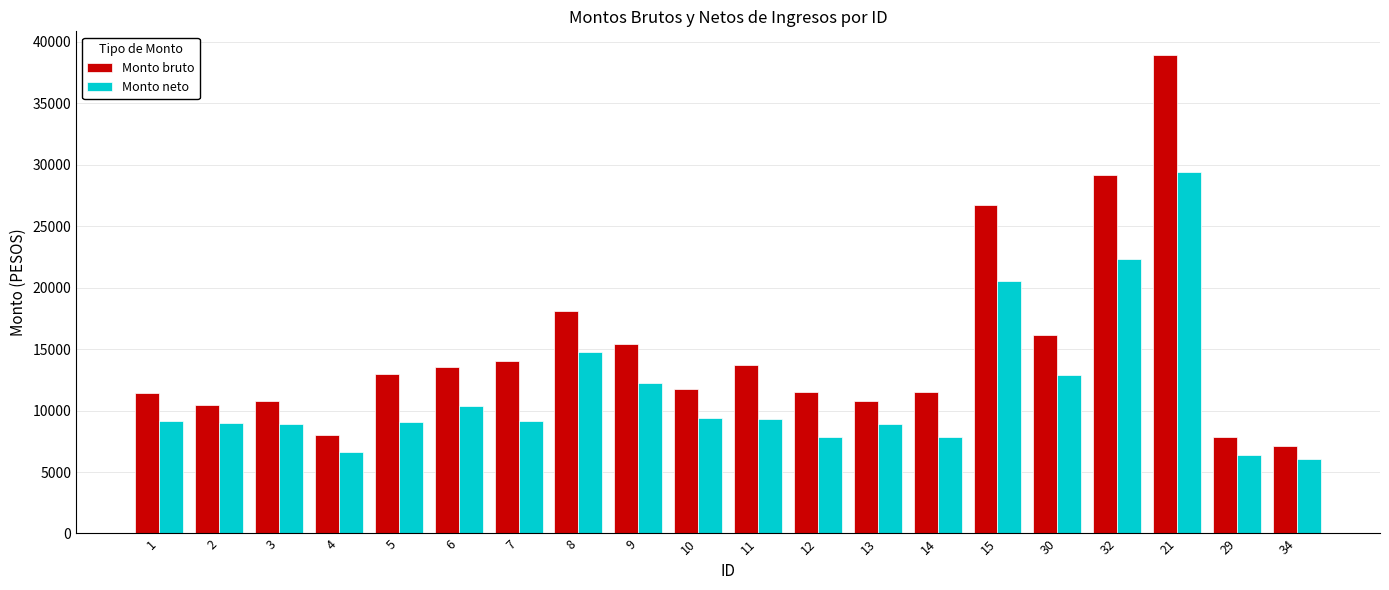

What are all the series names shown in the legend?

Monto bruto, Monto neto